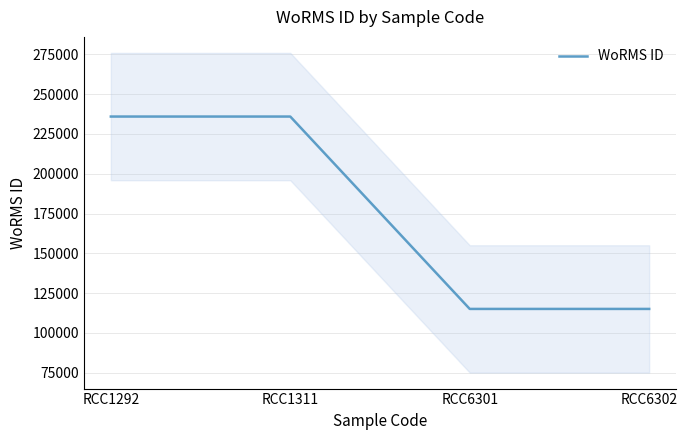

Rank the categories by value from highest to lowest.

RCC1292, RCC1311, RCC6301, RCC6302